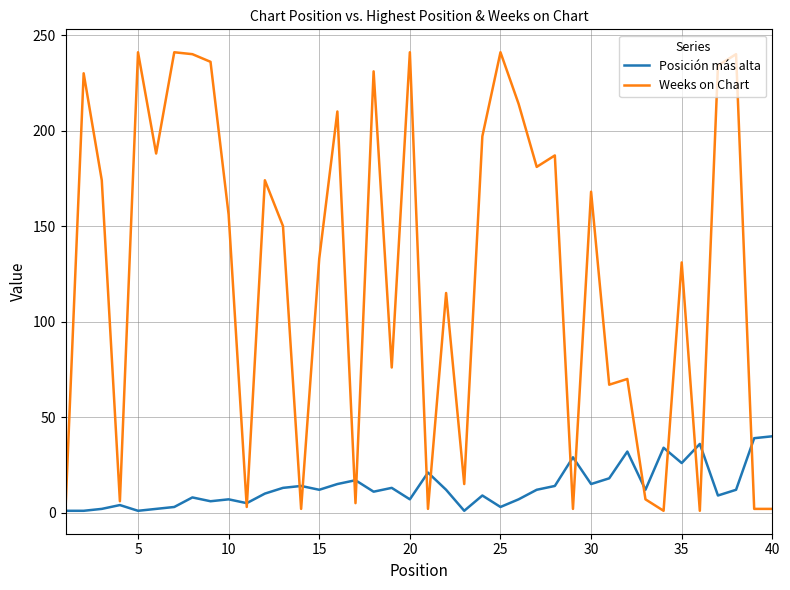

What are all the series names shown in the legend?

Posición más alta, Weeks on Chart